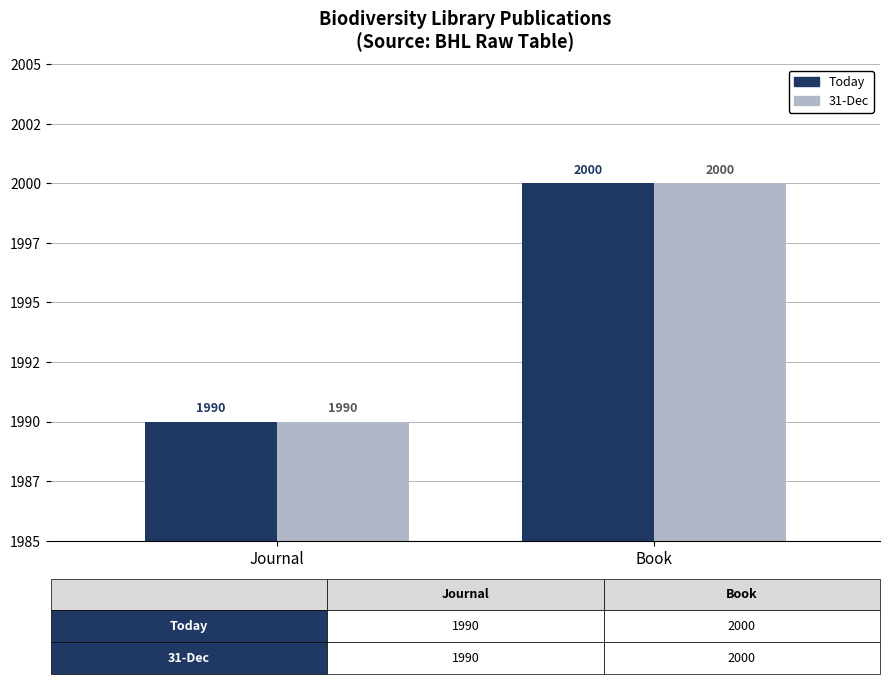

The 31-Dec series shows 3248 at Book. True or false?

False